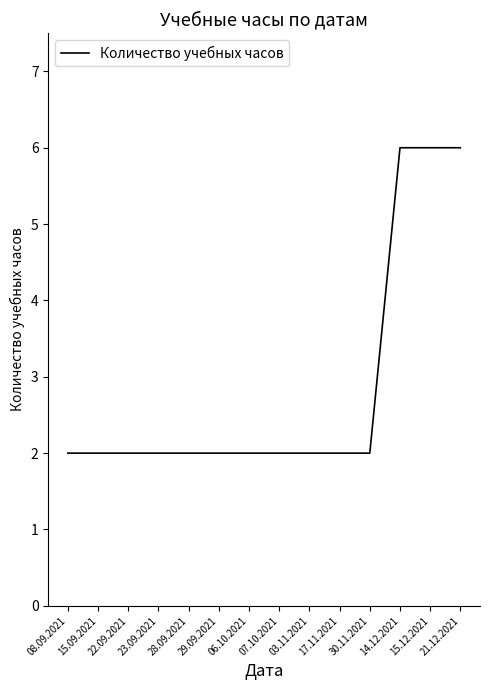

What is the difference between the second highest and minimum values?

4